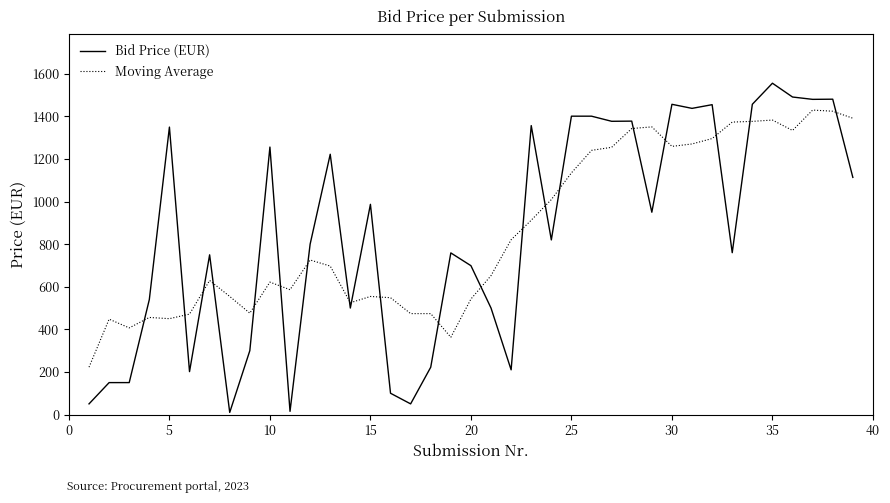

Rank the series by their maximum value, from highest to lowest.

Bid Price (EUR), Moving Average